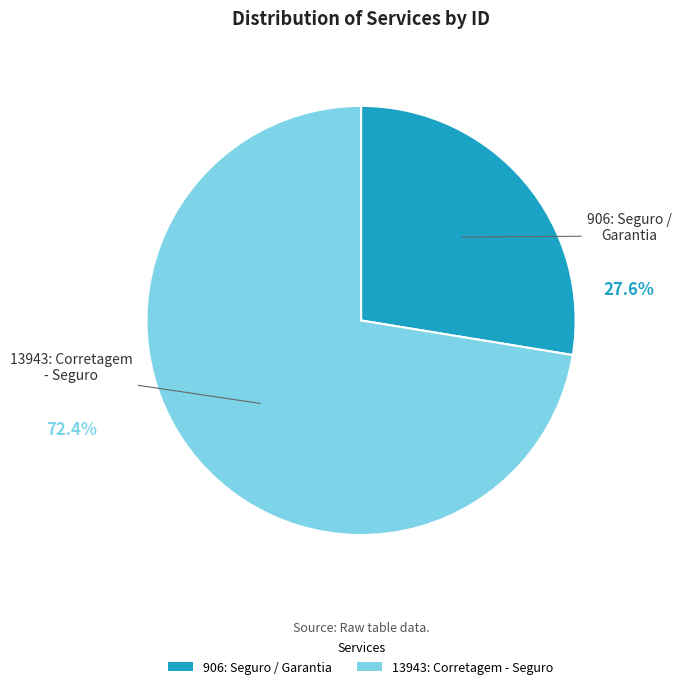

Which slice represents more than half of the pie?

13943: Corretagem - Seguro